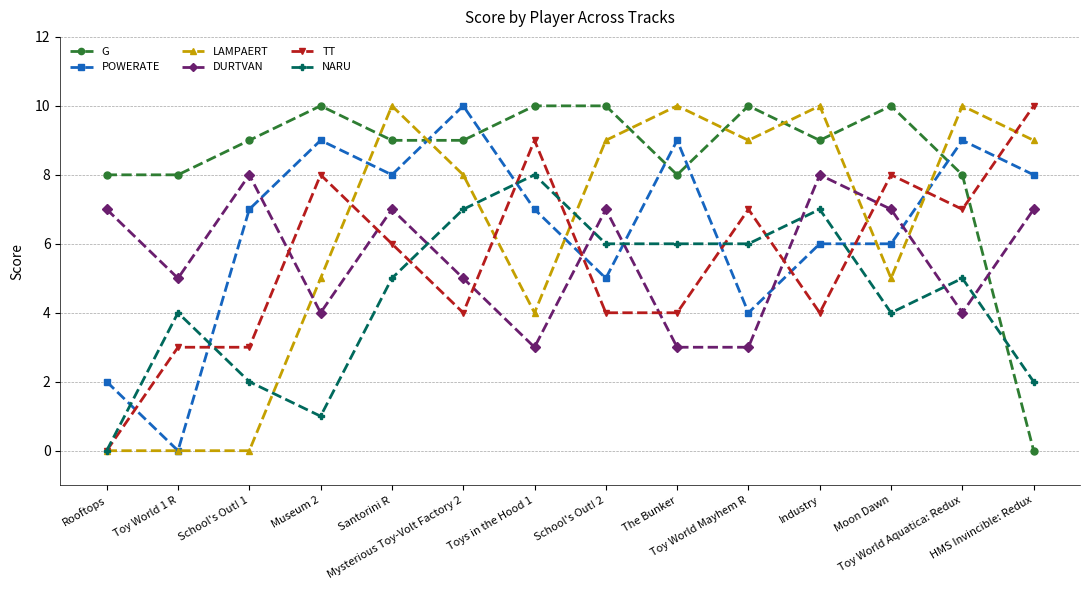

How many values in NARU are above zero?

13